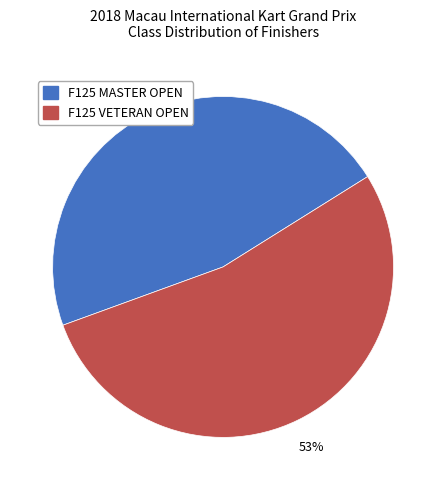

Rank the categories by value from highest to lowest.

F125 VETERAN OPEN, F125 MASTER OPEN